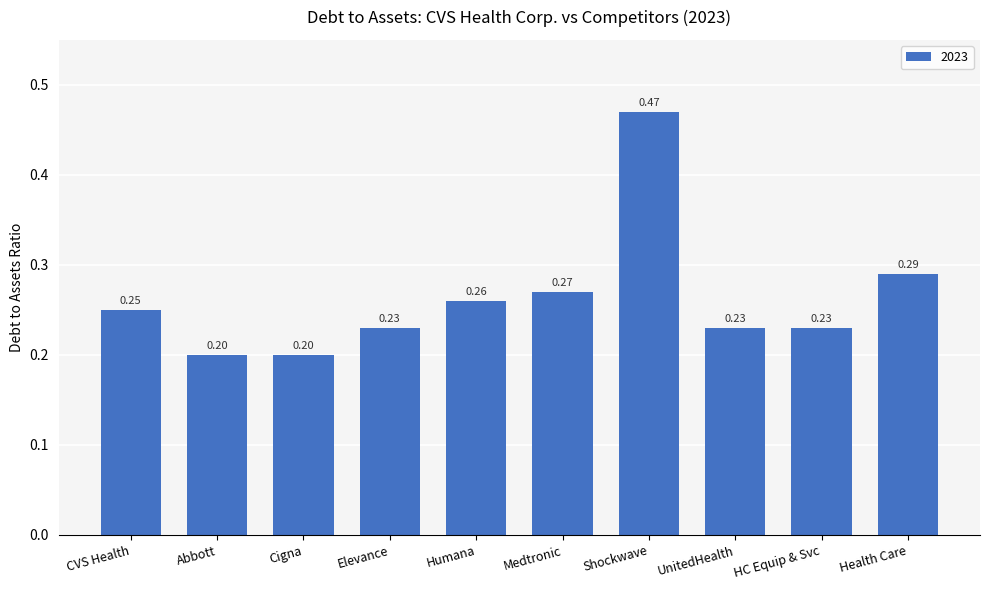

Which label corresponds to the largest value in the chart?

Shockwave